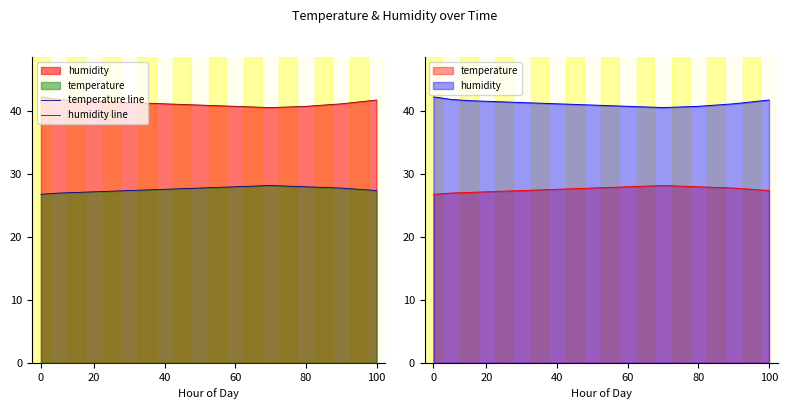

Count the number of data series in this chart.

2